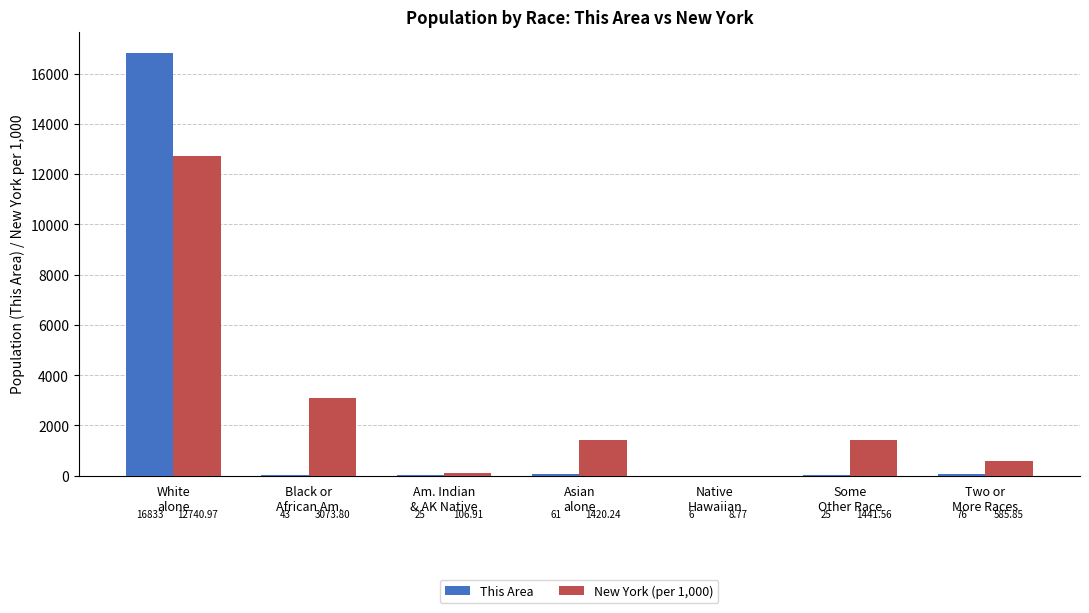

What value does the New York (per 1,000) series have at Am. Indian
& AK Native?

106.9